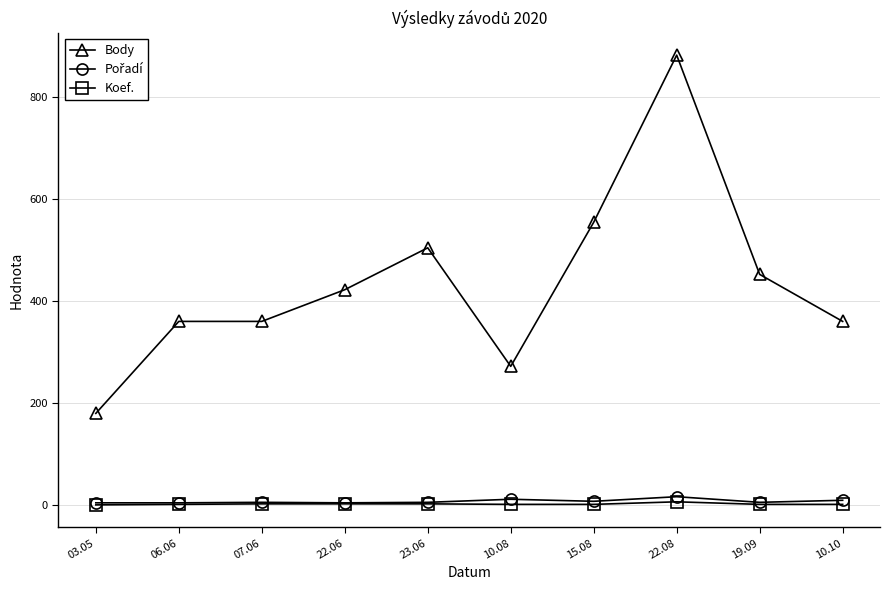

True or false: Body has more than 0 interior local peaks.

True